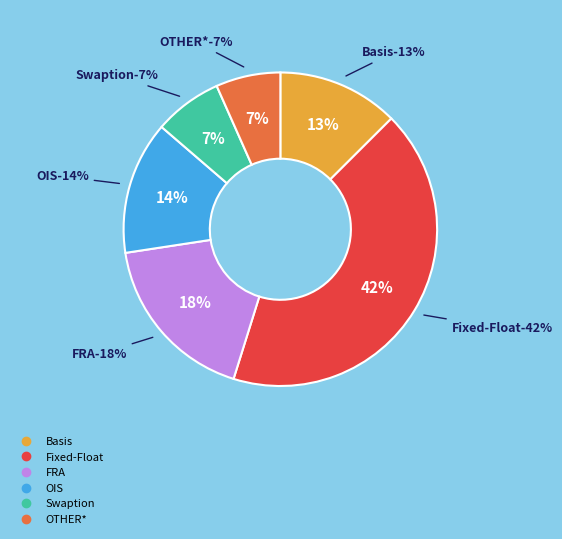

Is it true that OIS is 2% of the pie?

False